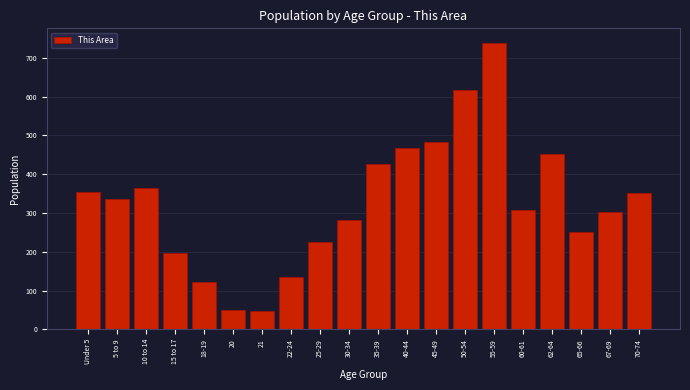

What is the difference between the second highest and second lowest values?

565